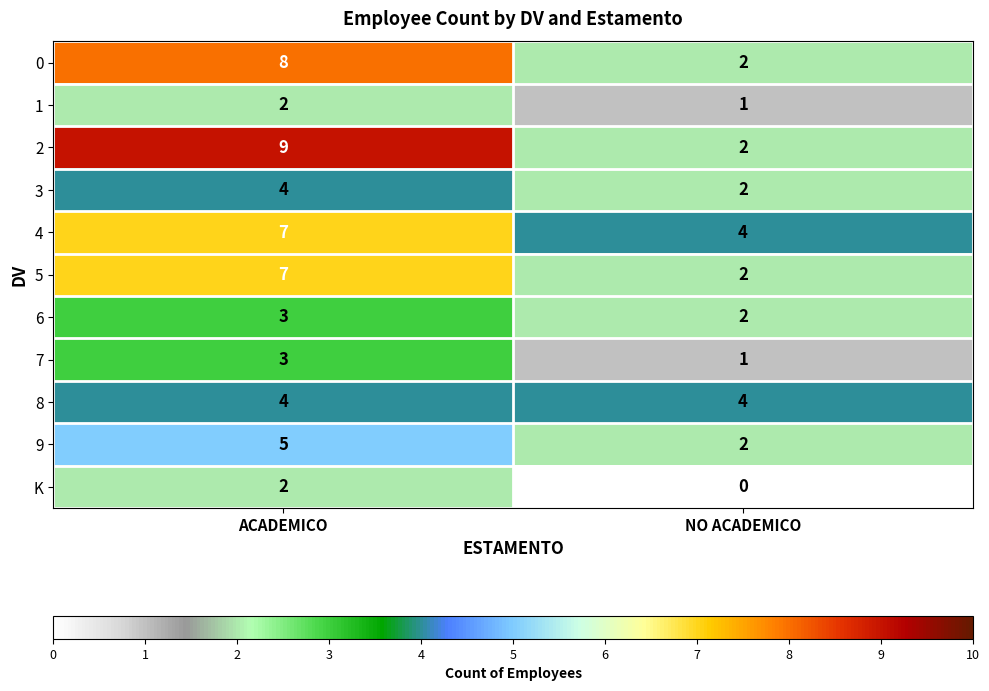

What is the average value of the 3 series?

3